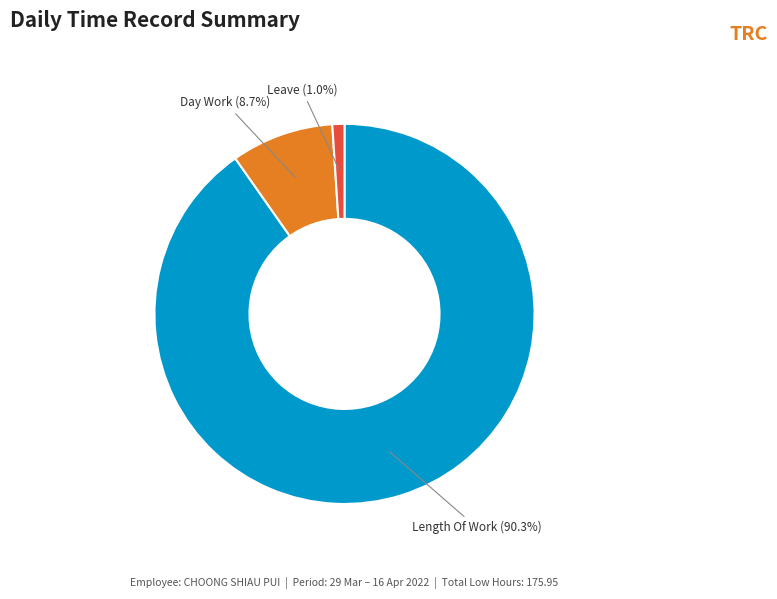

Is there any slice that represents more than half of the pie?

Yes